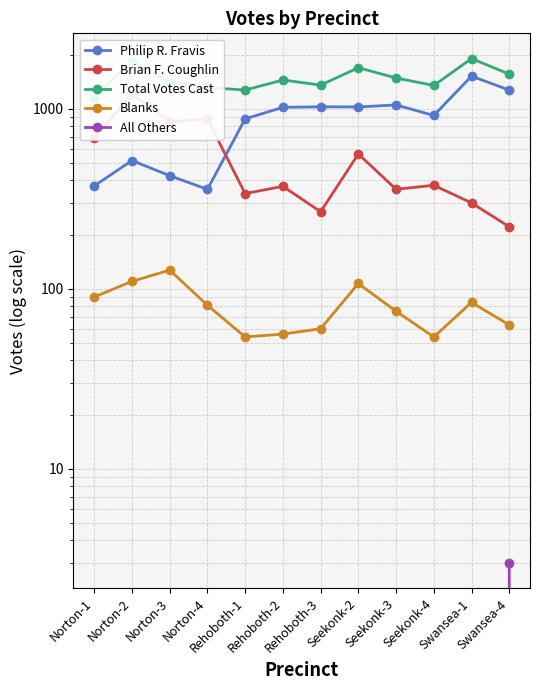

In Blanks, how many points are higher than both neighbors (excluding endpoints)?

3